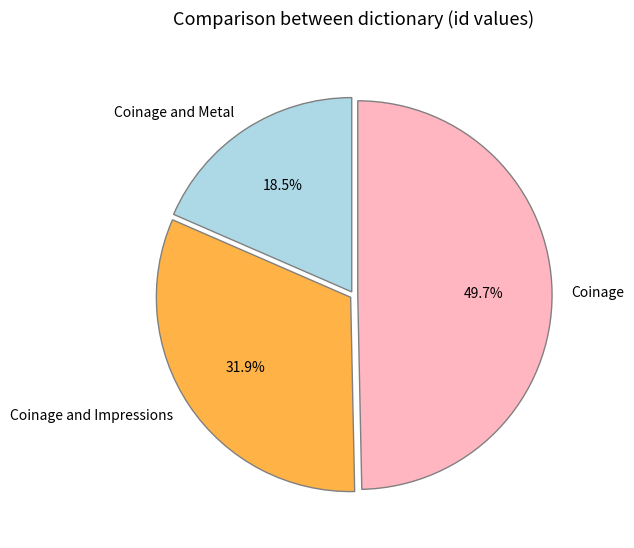

How many slices are in this pie chart?

3